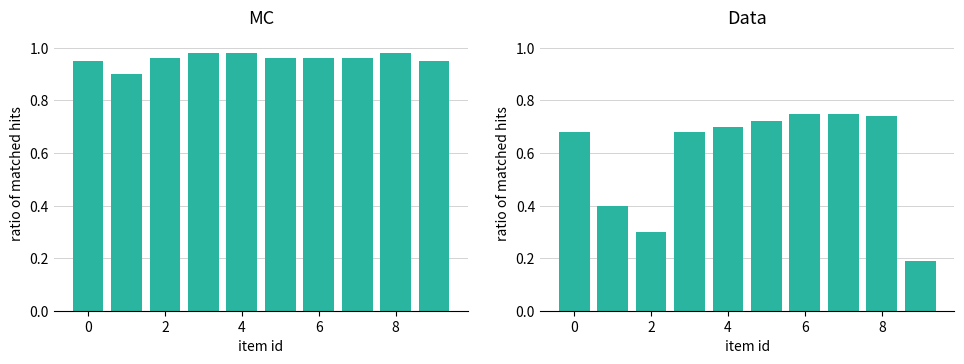

What is the sum of all MC values?

9.6